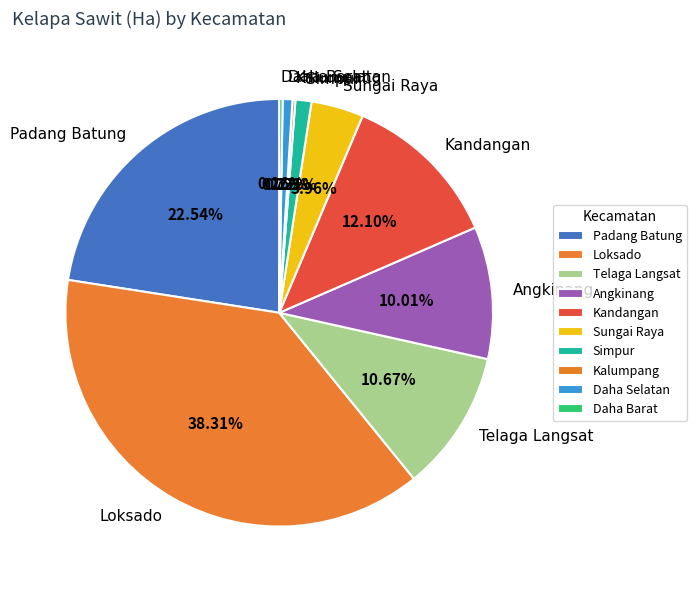

Which category has the biggest portion of the pie?

Loksado